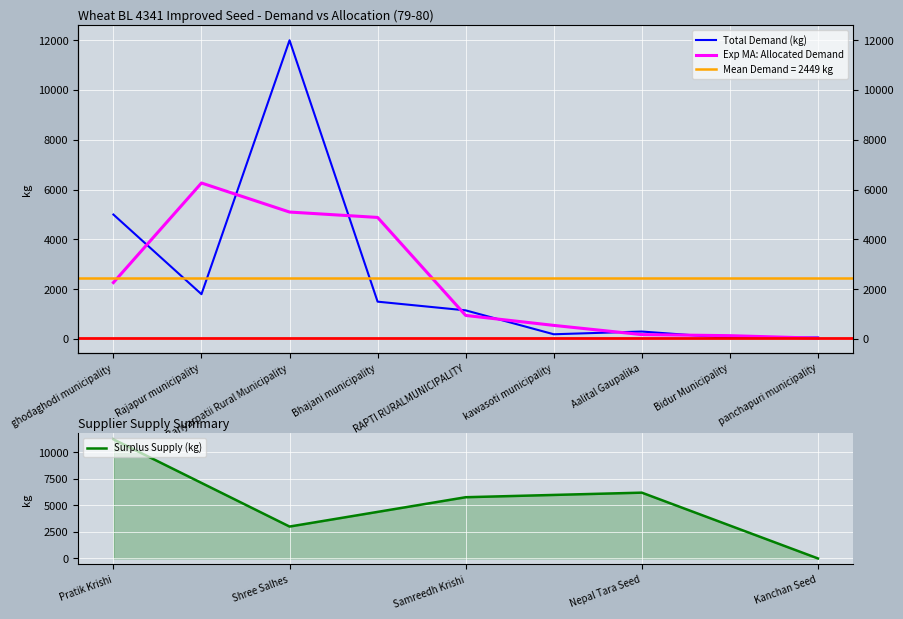

List the labels in order of Surplus Supply (kg) value, largest first.

Pratik Krishi, Nepal Tara Seed, Samreedh Krishi, Shree Salhes, Kanchan Seed